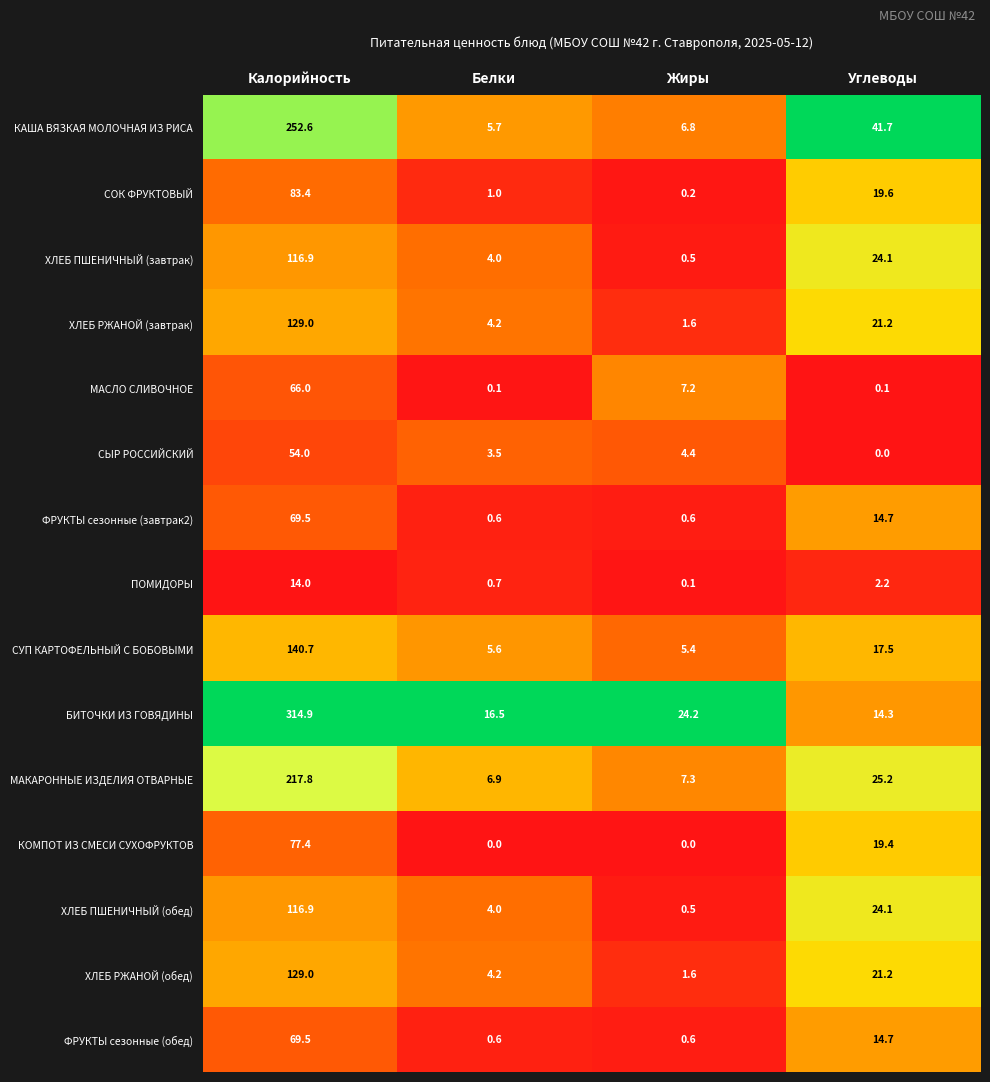

Which label corresponds to the largest value in the chart?

Калорийность